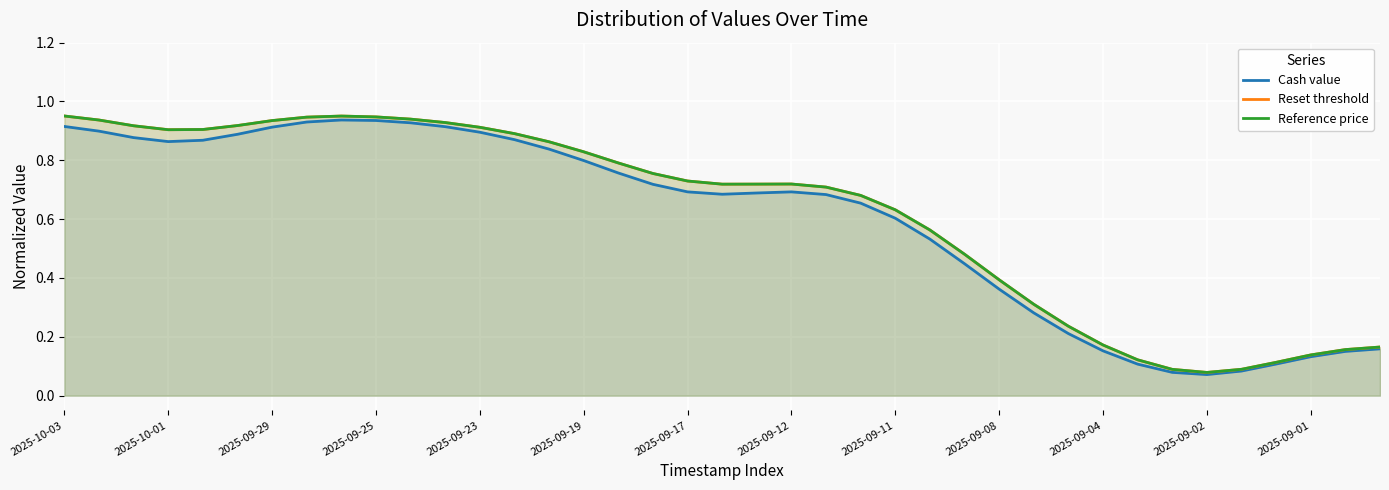

Rank the series at 35 from highest to lowest value.

Reset threshold, Reference price, Cash value